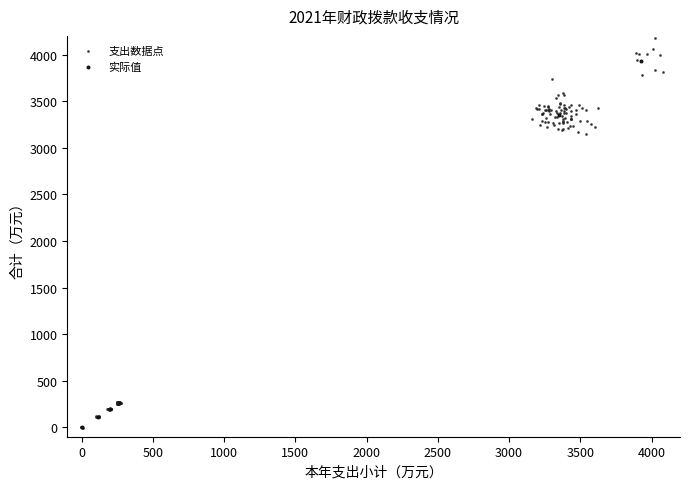

Which series contains the highest Y value?

支出数据点